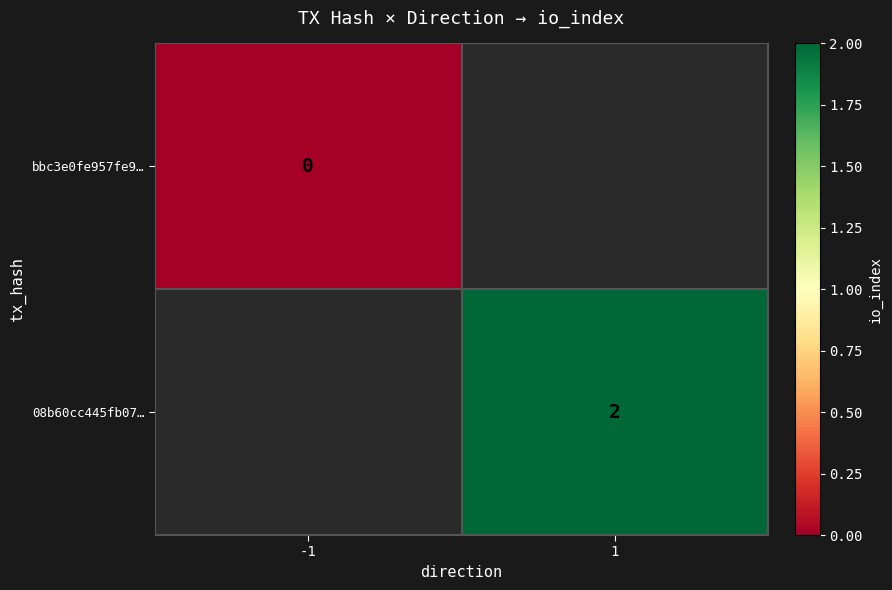

The 08b60cc445fb07… series shows 2 at 1. True or false?

True